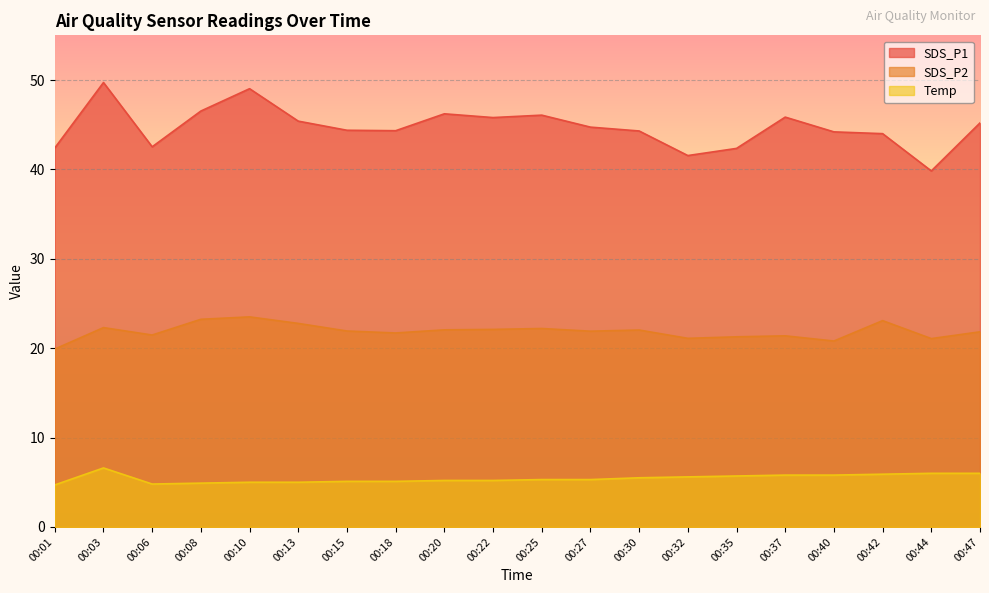

Reading left to right, what are all the values shown in this chart?

SDS_P1: 42.4	49.7	42.5	46.5	49.0	45.4	44.4	44.3	46.2	45.8	46.1	44.7	44.3	41.5	42.4	45.9	44.2	44.0	39.8	45.2
SDS_P2: 19.9	22.3	21.5	23.2	23.5	22.8	21.9	21.7	22.1	22.1	22.2	21.9	22.0	21.1	21.3	21.4	20.8	23.1	21.1	21.8
Temp: 4.7	6.6	4.8	4.9	5.0	5.0	5.1	5.1	5.2	5.2	5.3	5.3	5.5	5.6	5.7	5.8	5.8	5.9	6.0	6.0